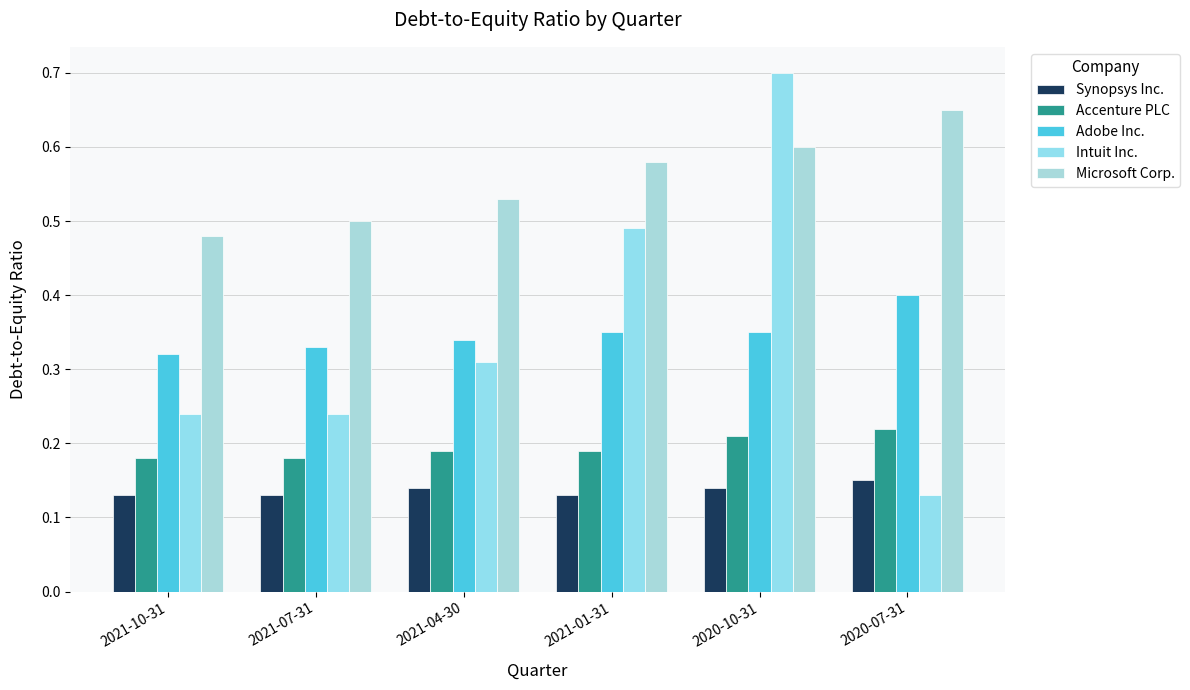

At which category does the chart reach its peak across all series?

2020-10-31